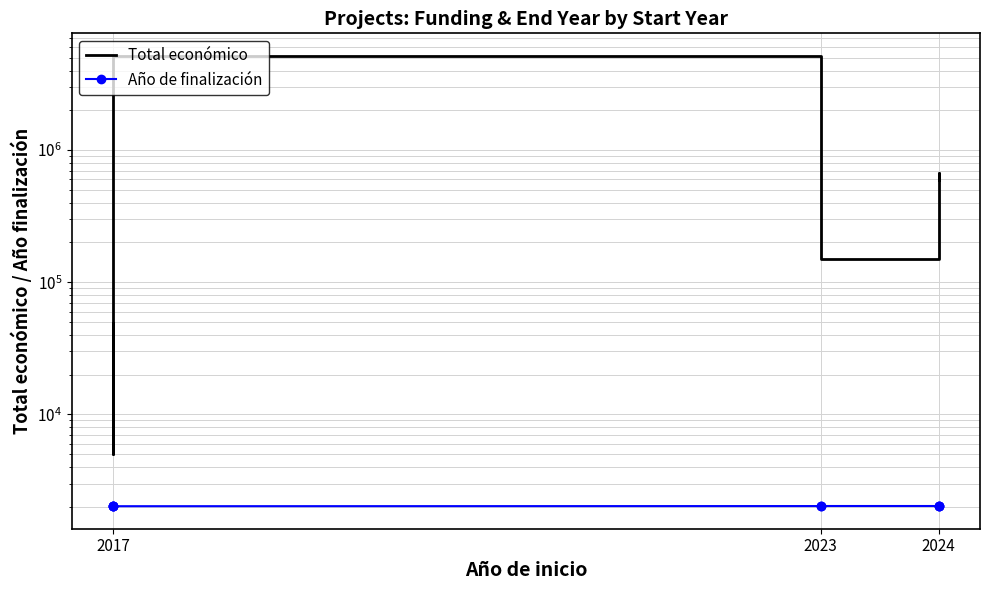

True or false: Total económico and Año de finalización intersect in this chart.

False